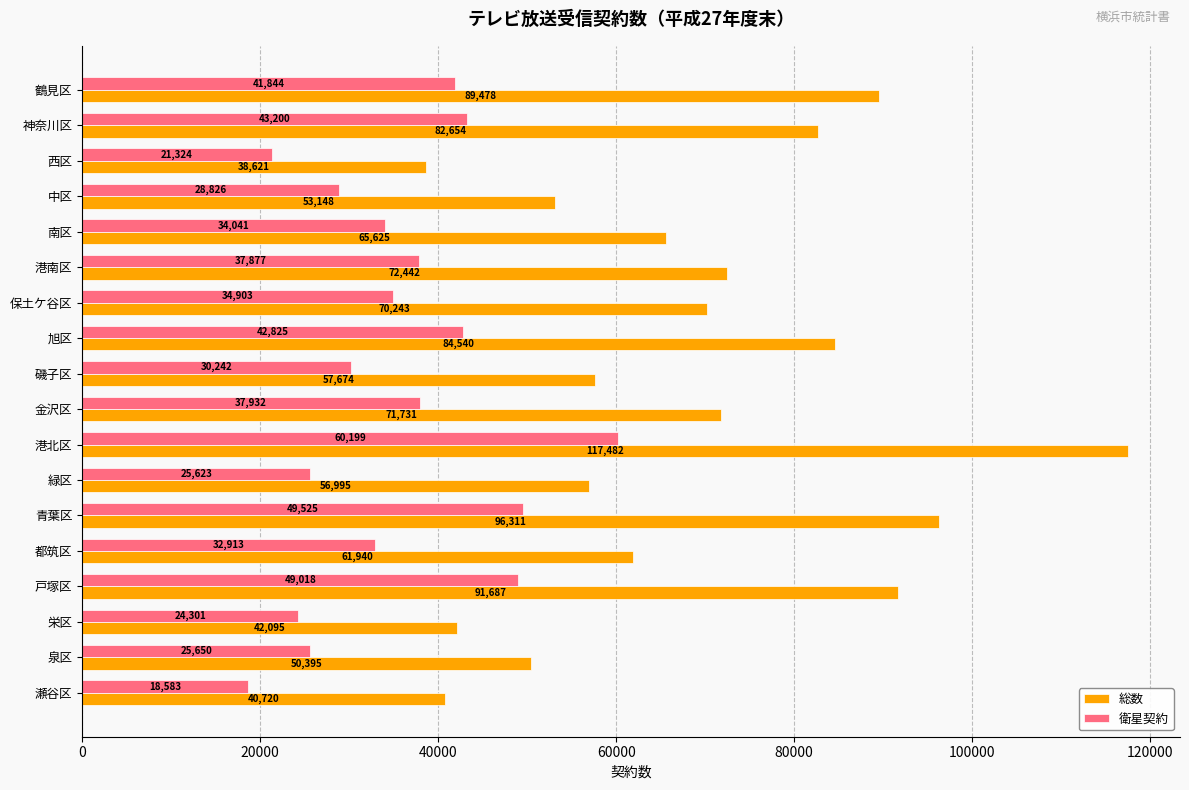

What is the lowest value of the 総数 series?

38621